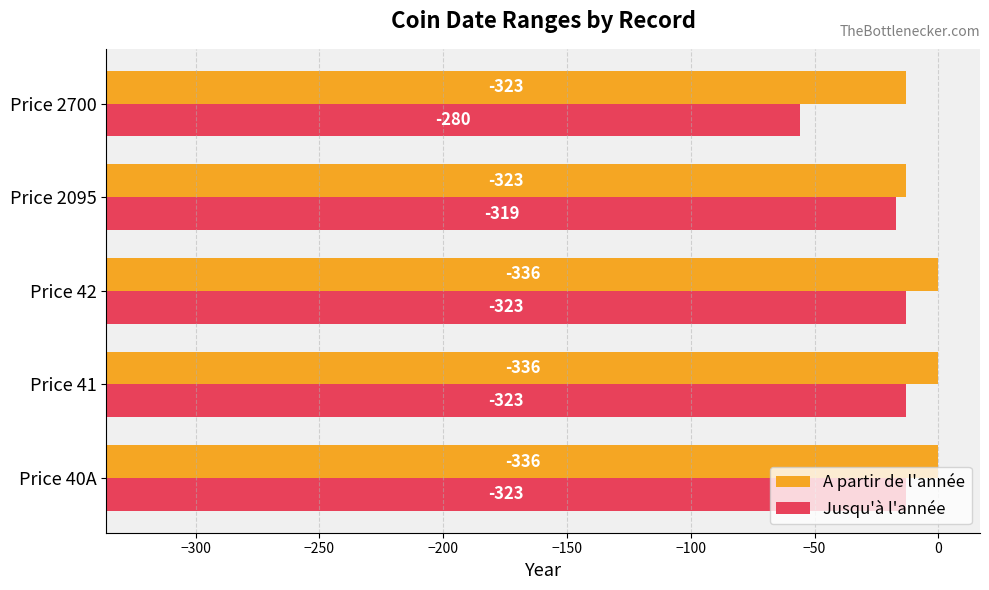

Which series has the largest range (max minus min)?

Jusqu'à l'année